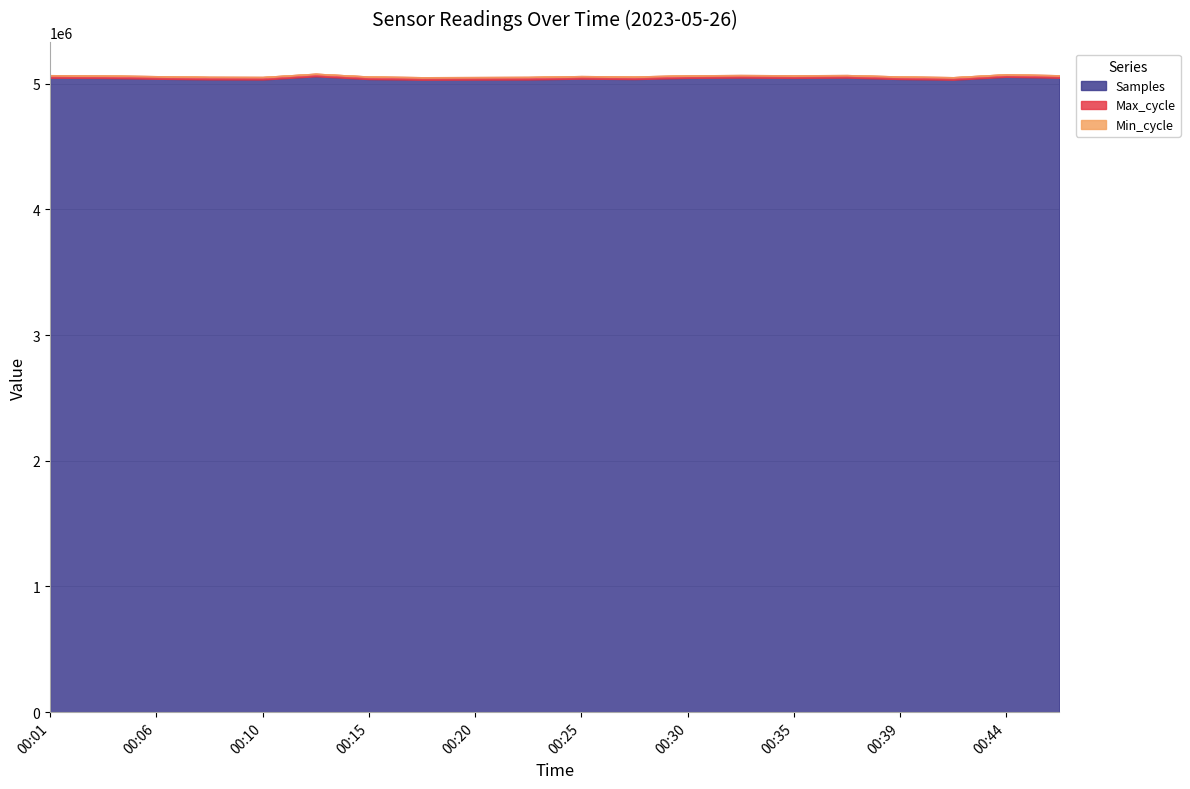

List the series in order of their peak value, lowest first.

Min_cycle, Max_cycle, Samples